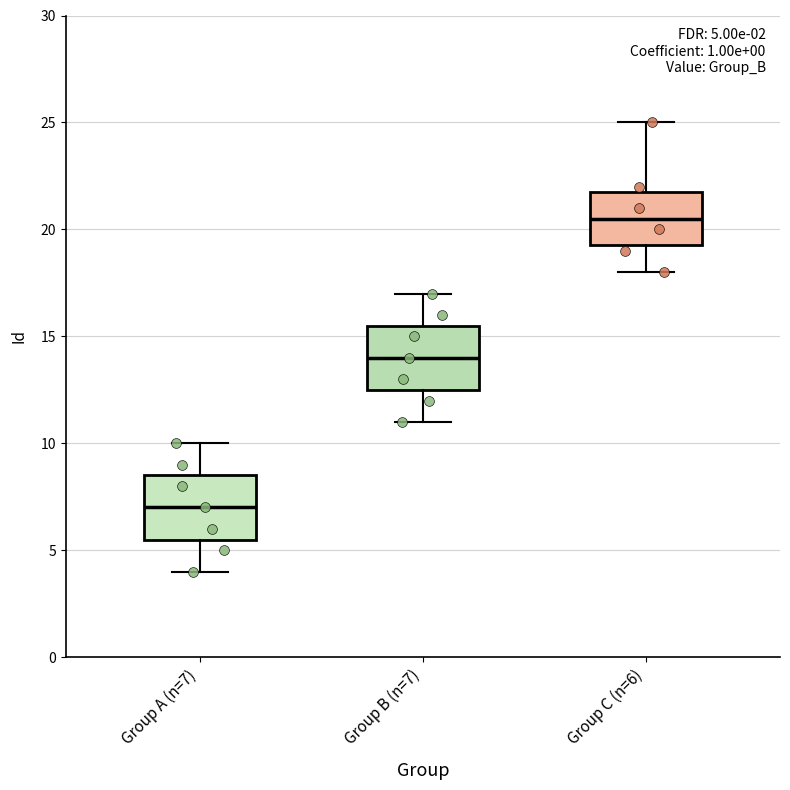

Which box has the lowest median line?

Group A (n=7)